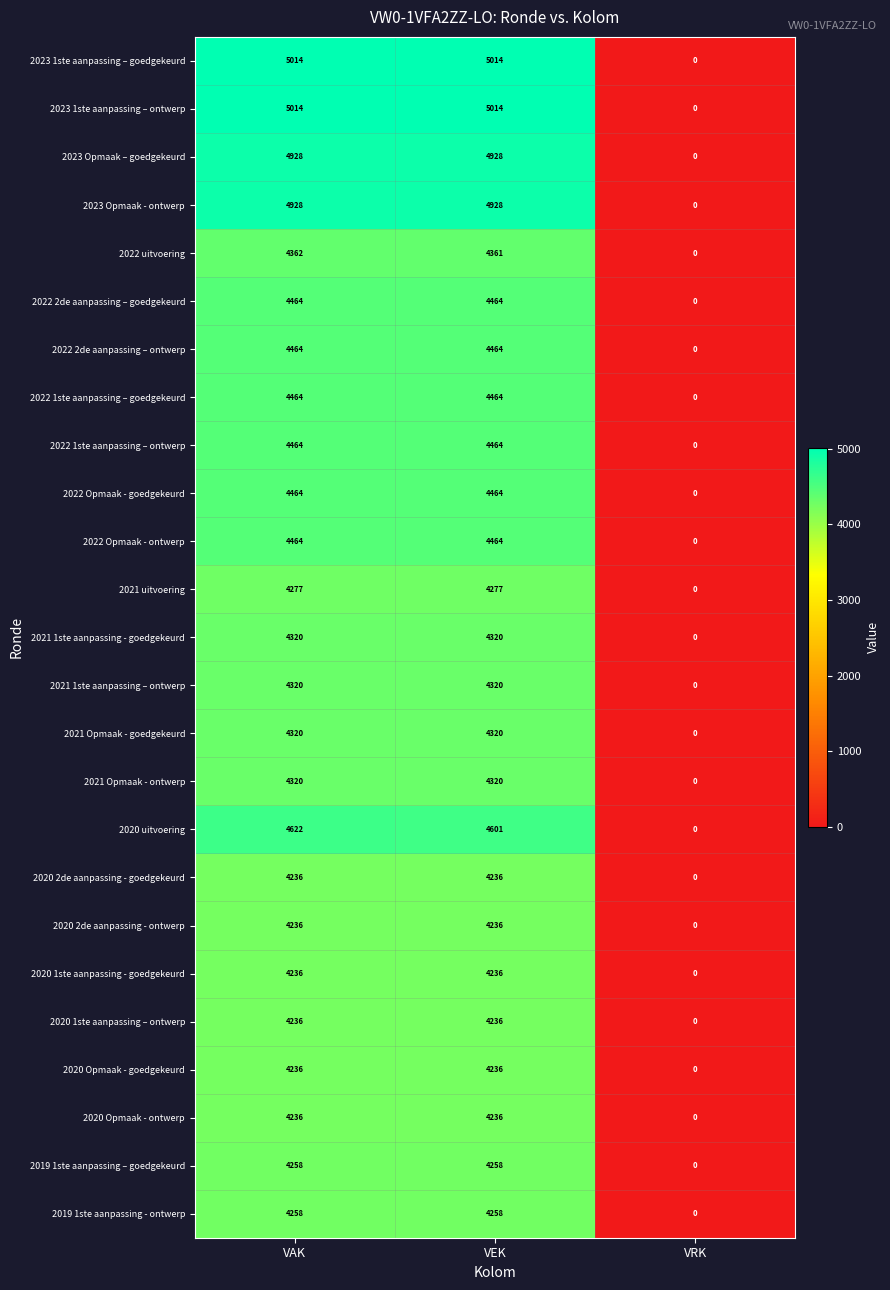

Is it true that 2023 1ste aanpassing – ontwerp equals 0 at VRK?

True